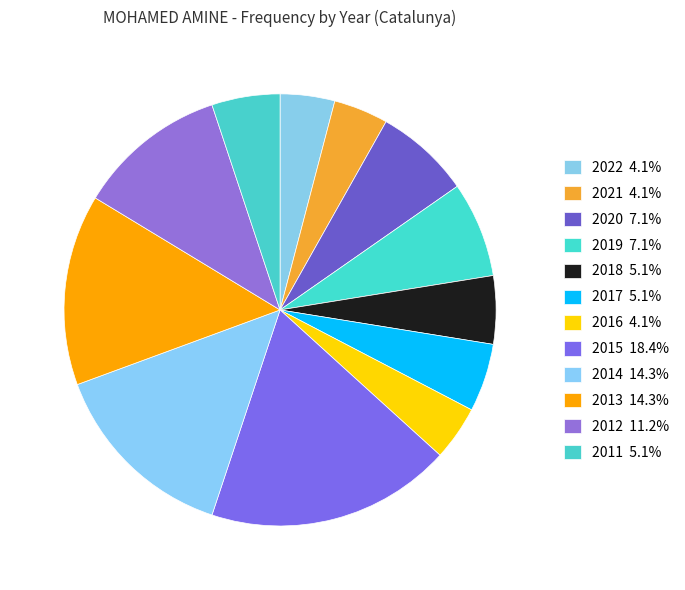

Count the number of slices in the pie.

12